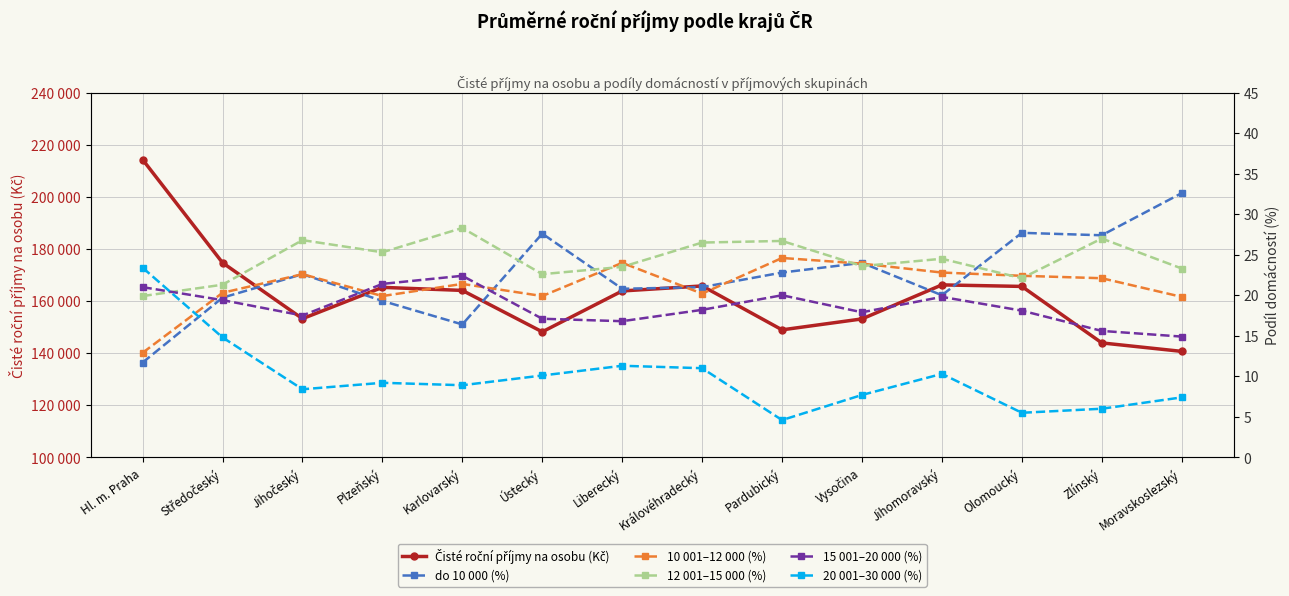

In 10 001–12 000 (%), how many points are lower than both neighbors (excluding endpoints)?

3